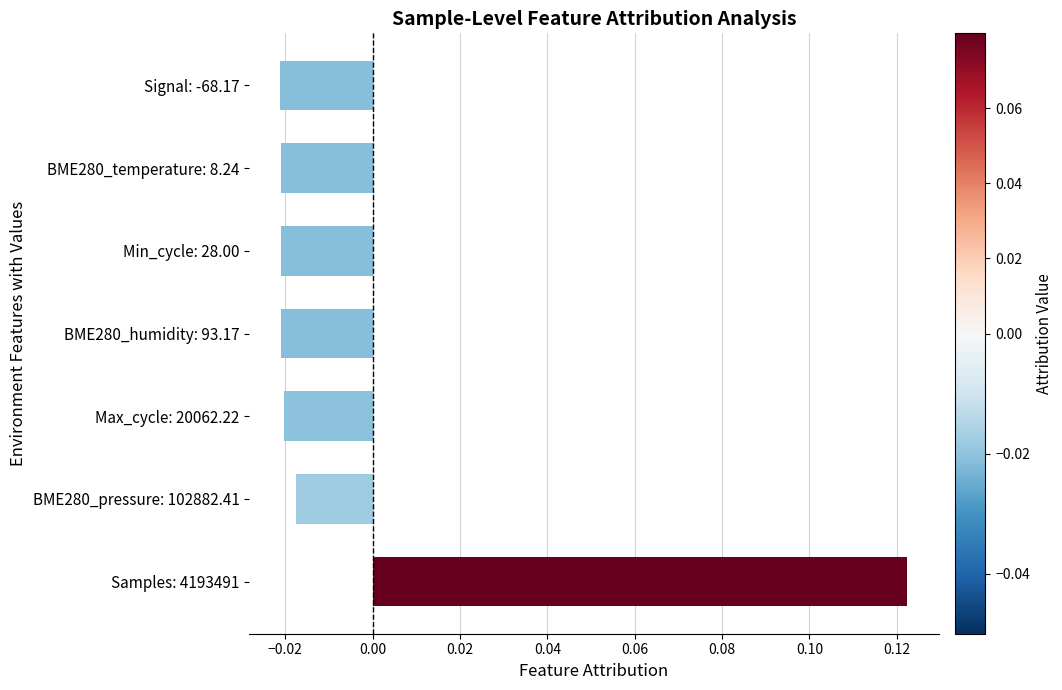

Which has a higher value, BME280_temperature: 8.24 or BME280_pressure: 102882.41?

BME280_pressure: 102882.41